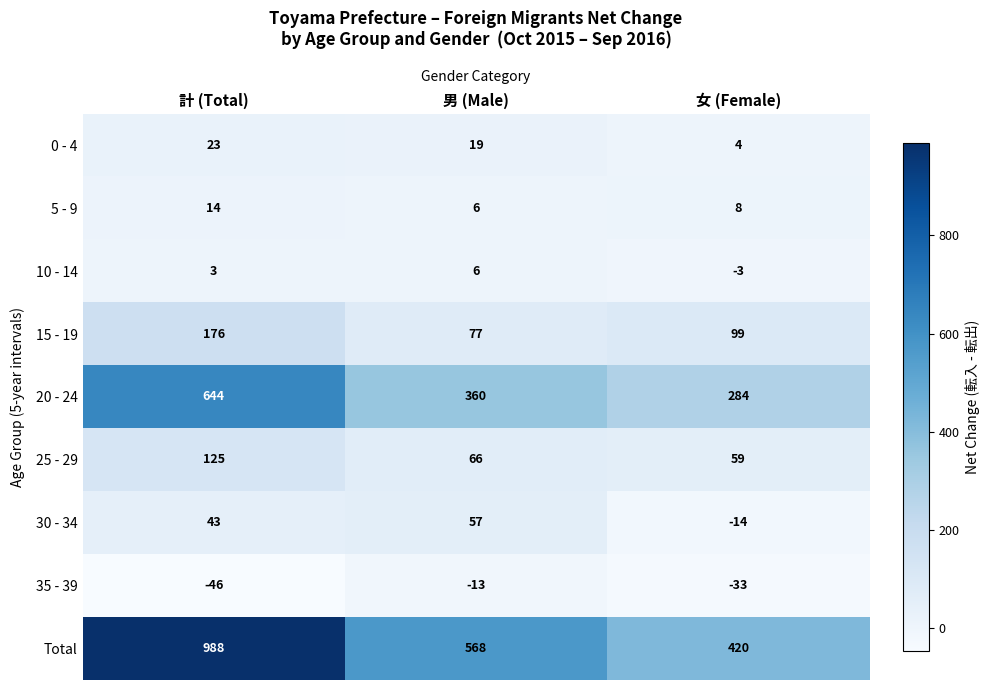

At which label is 25 - 29 closest to 92?

男 (Male)